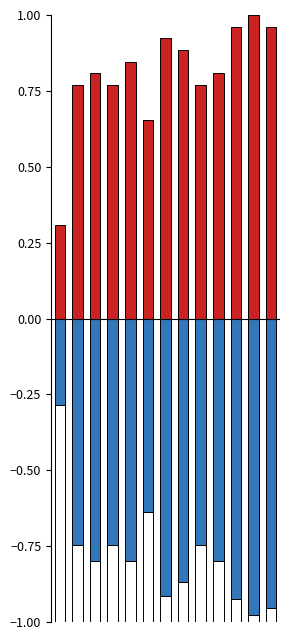

Does the chart contain stacked bars?

No